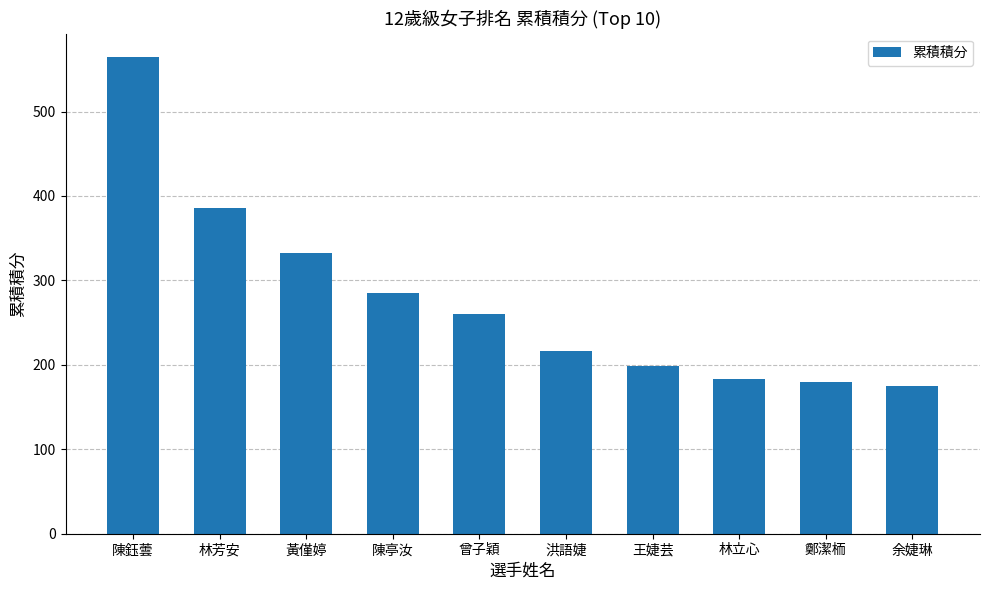

What is the sum of the values at 林芳安 and 洪語婕?

602